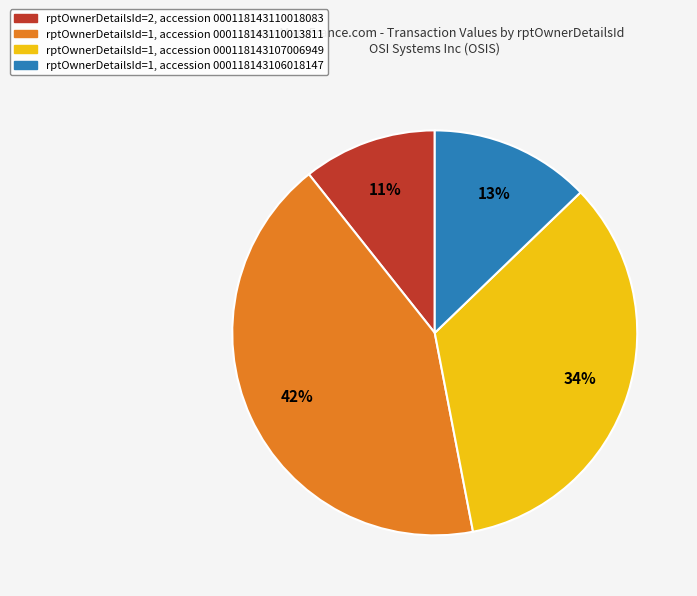

Does any single category account for the majority?

No